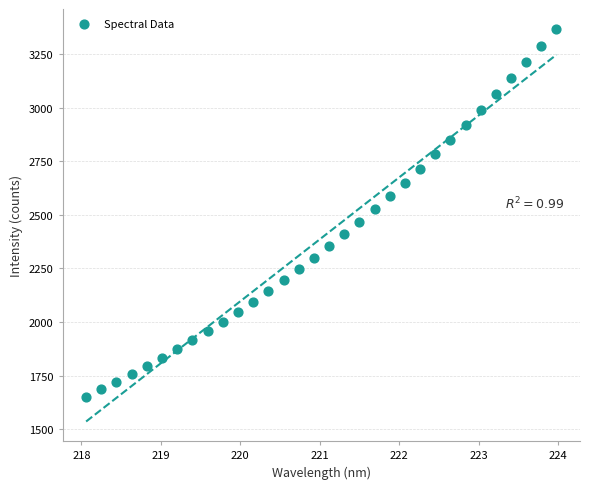

What is the range of Y values (max minus min)?

1715.3